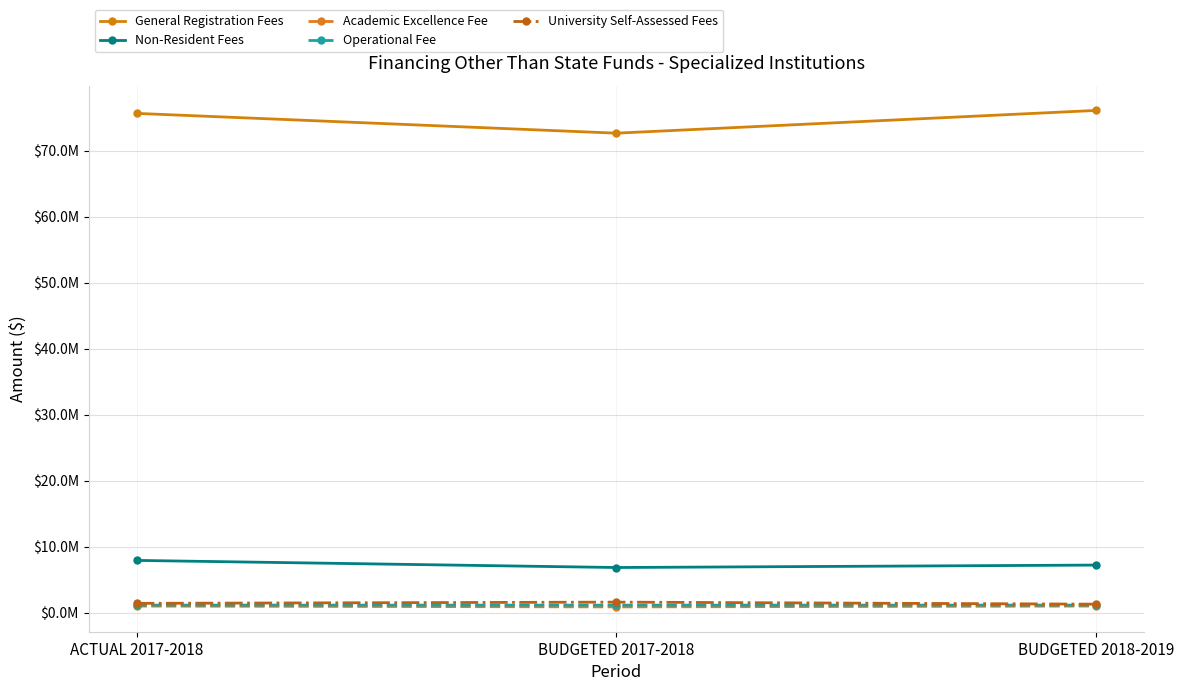

What is the label of the 3rd point from the right?

ACTUAL 2017-2018